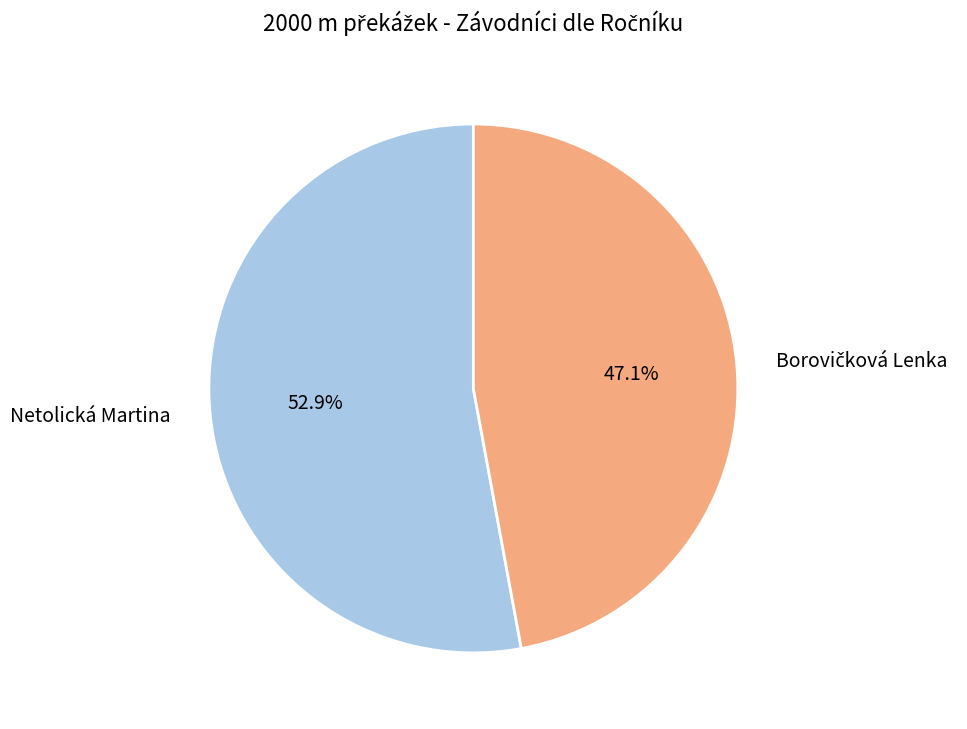

Count the number of slices in the pie.

2